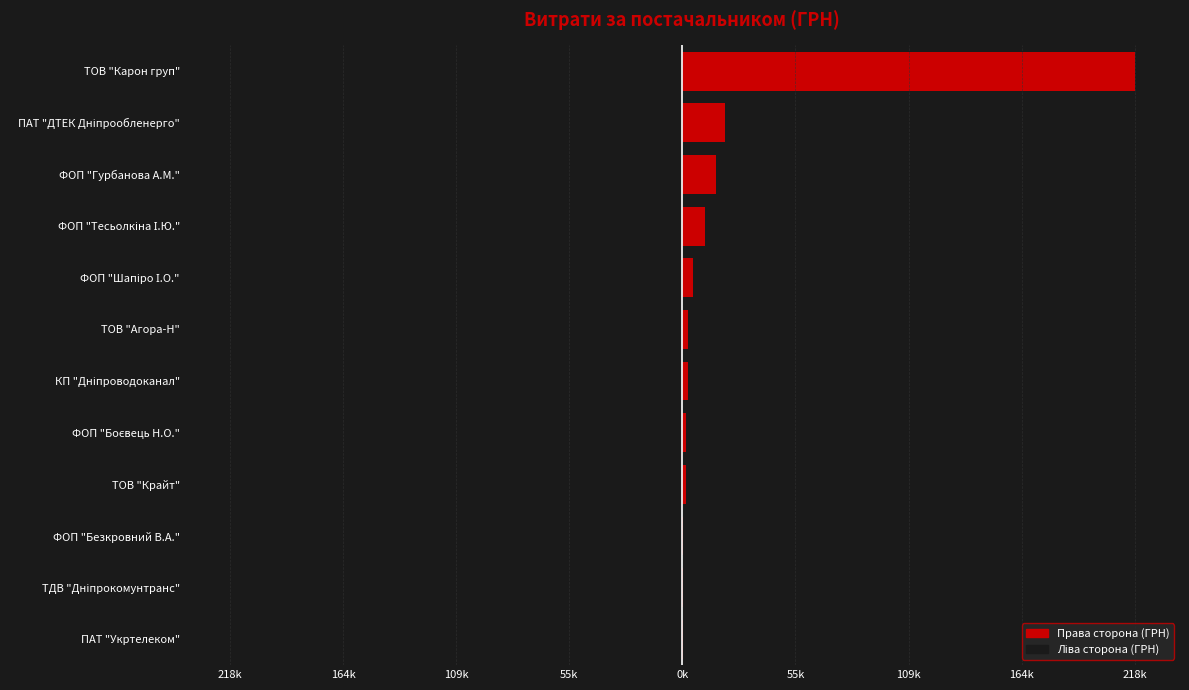

How many values in the Ліва сторона series are below -2585?

7